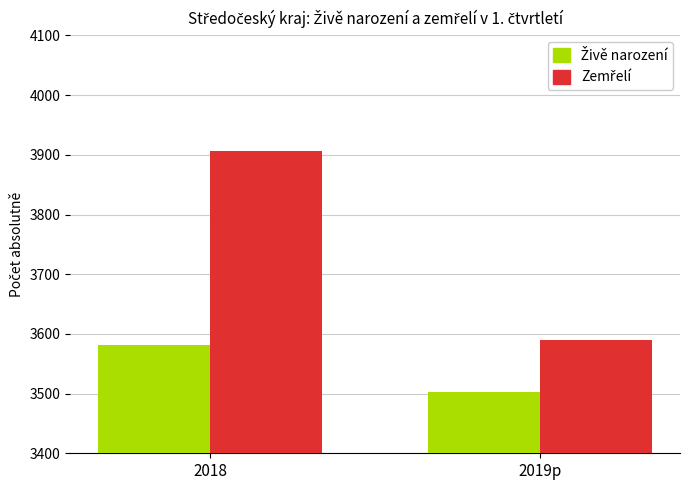

What is the total value across all series at 2019p?

7091